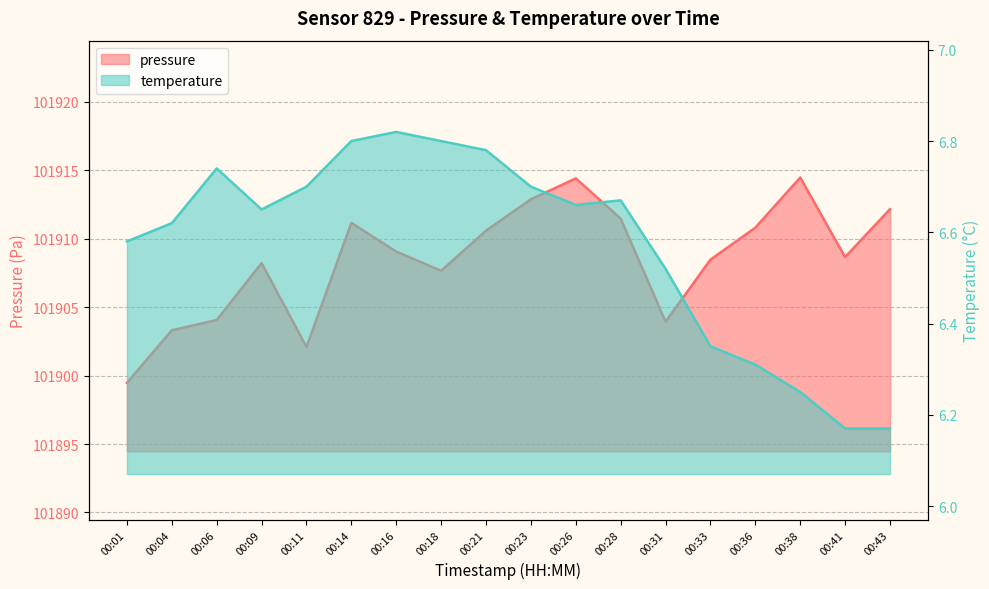

True or false: pressure and temperature cross at least once.

False